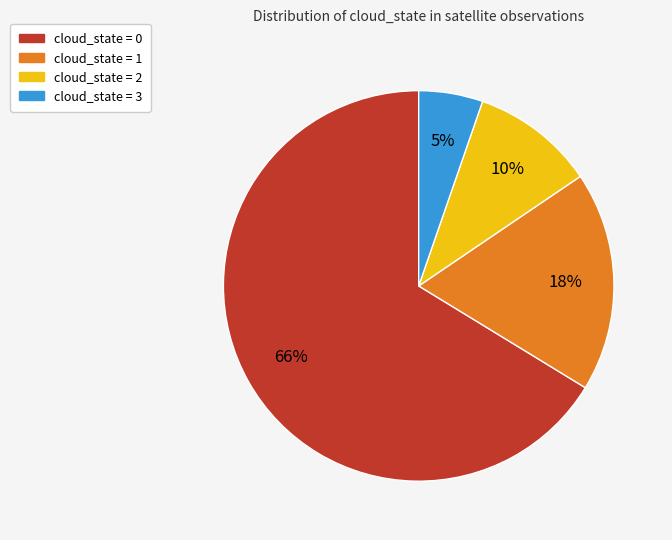

To the nearest percent, what is the average slice percentage?

25%